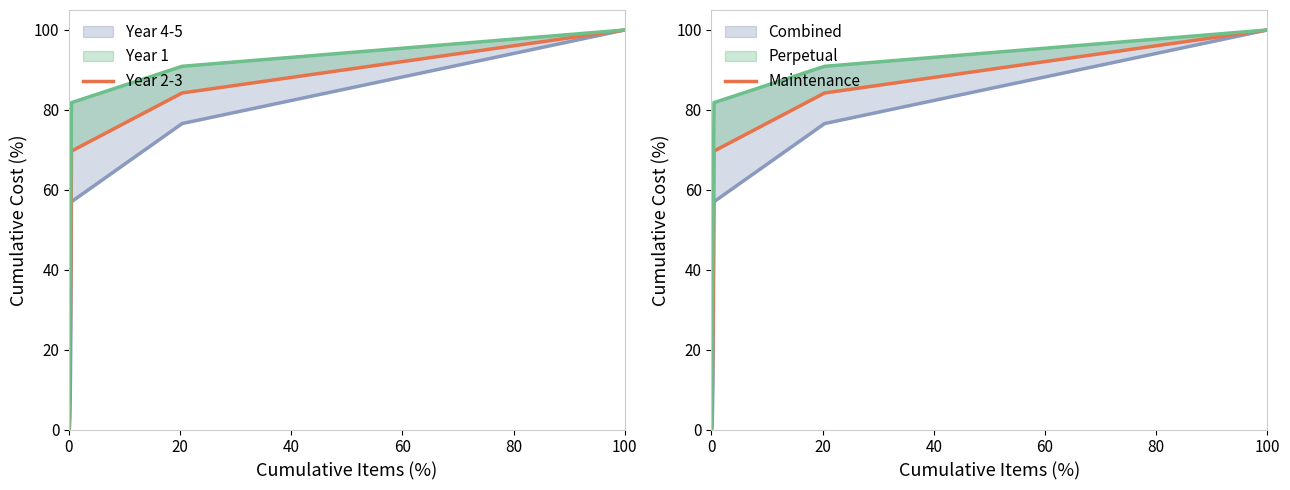

What is the value of the Year 2-3 point at the 7th from the left?

33.6